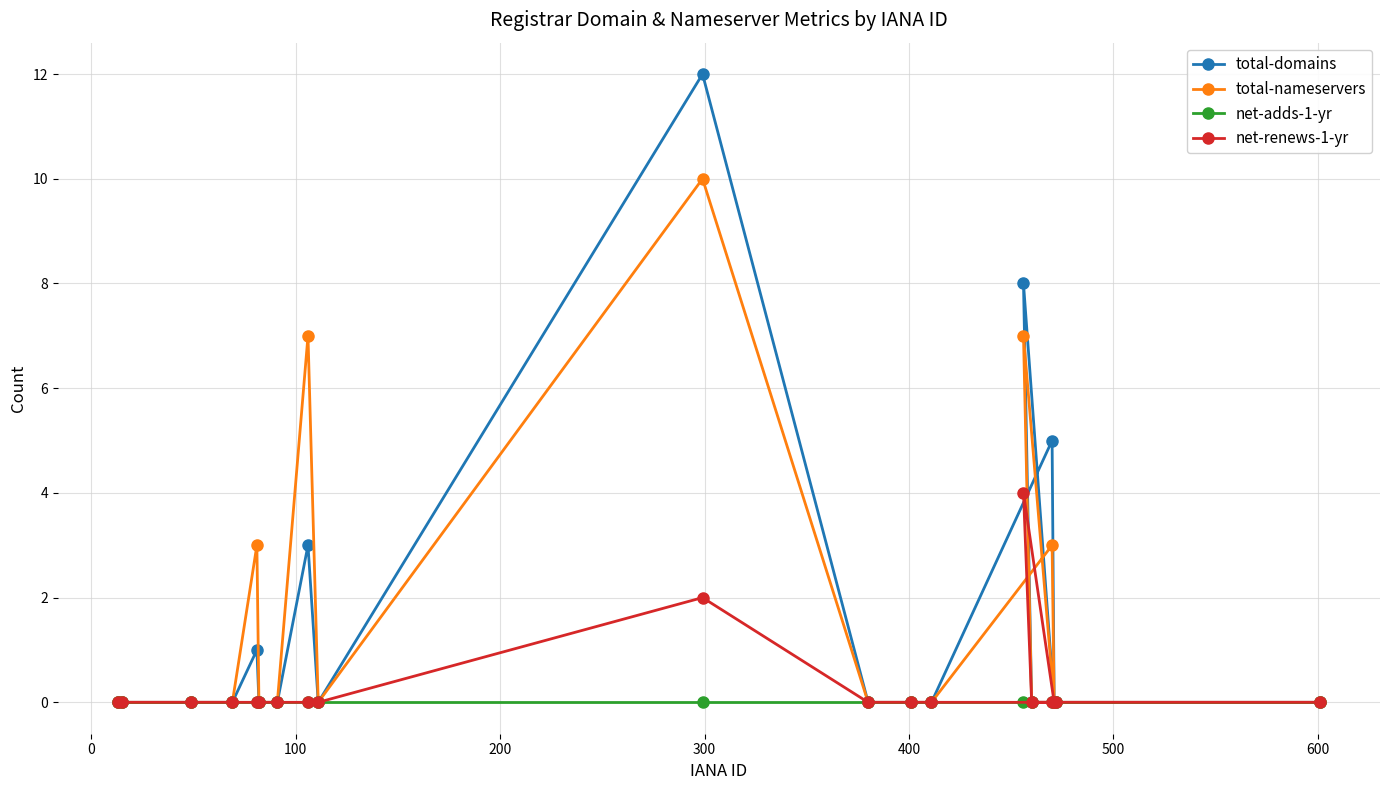

Rank the series by their maximum value, from lowest to highest.

net-adds-1-yr, net-renews-1-yr, total-nameservers, total-domains